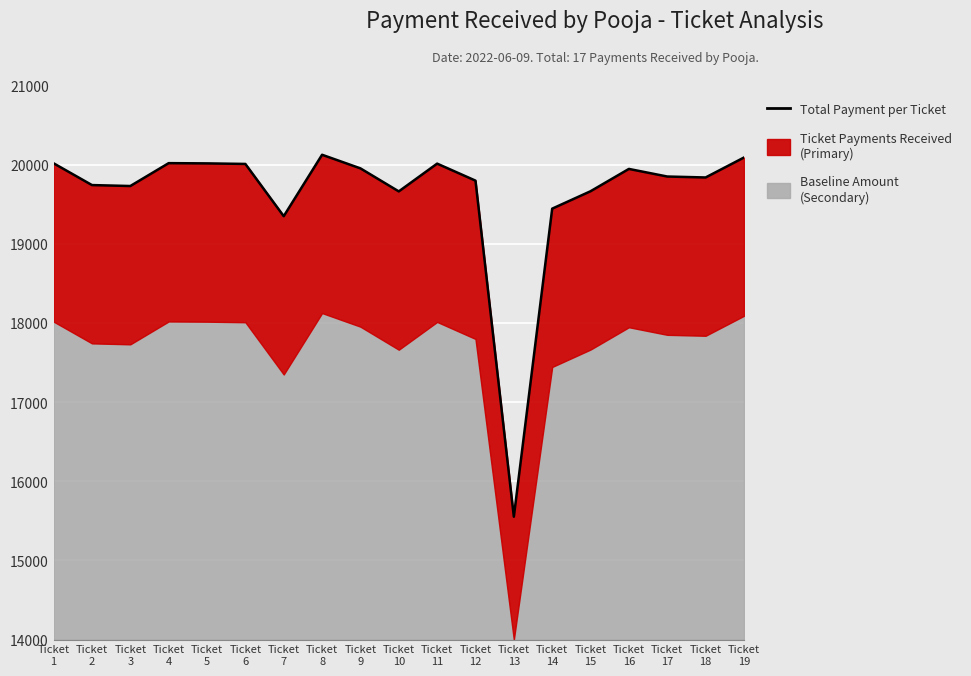

Reading left to right, extract all data points from this chart.

Ticket
1=20017	Ticket
2=19742	Ticket
3=19730	Ticket
4=20019	Ticket
5=20016	Ticket
6=20009	Ticket
7=19349	Ticket
8=20125	Ticket
9=19953	Ticket
10=19662	Ticket
11=20013	Ticket
12=19798	Ticket
13=15552	Ticket
14=19444	Ticket
15=19664	Ticket
16=19946	Ticket
17=19850	Ticket
18=19838	Ticket
19=20090